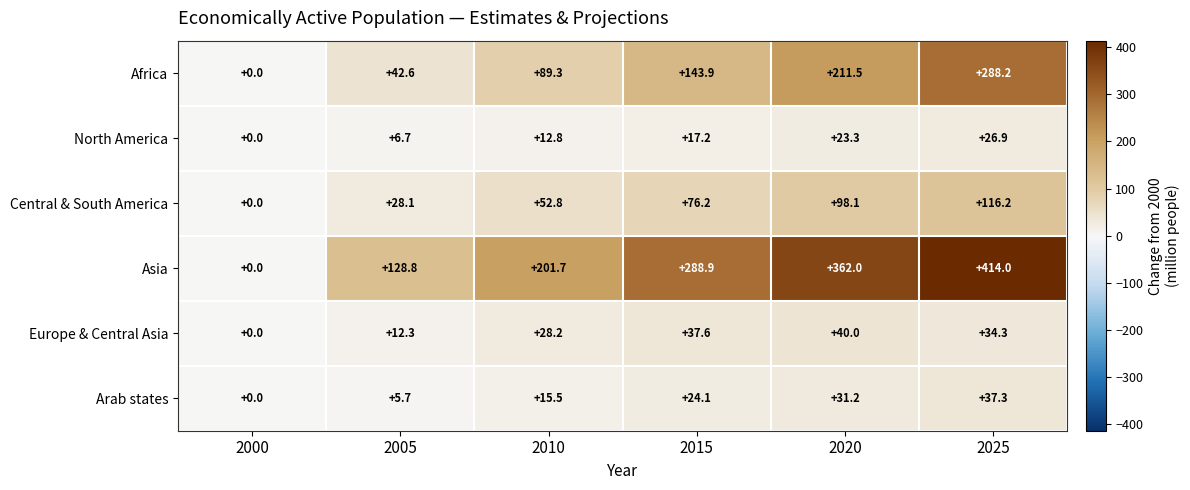

What value does the Arab states series have at 2005?

5.7